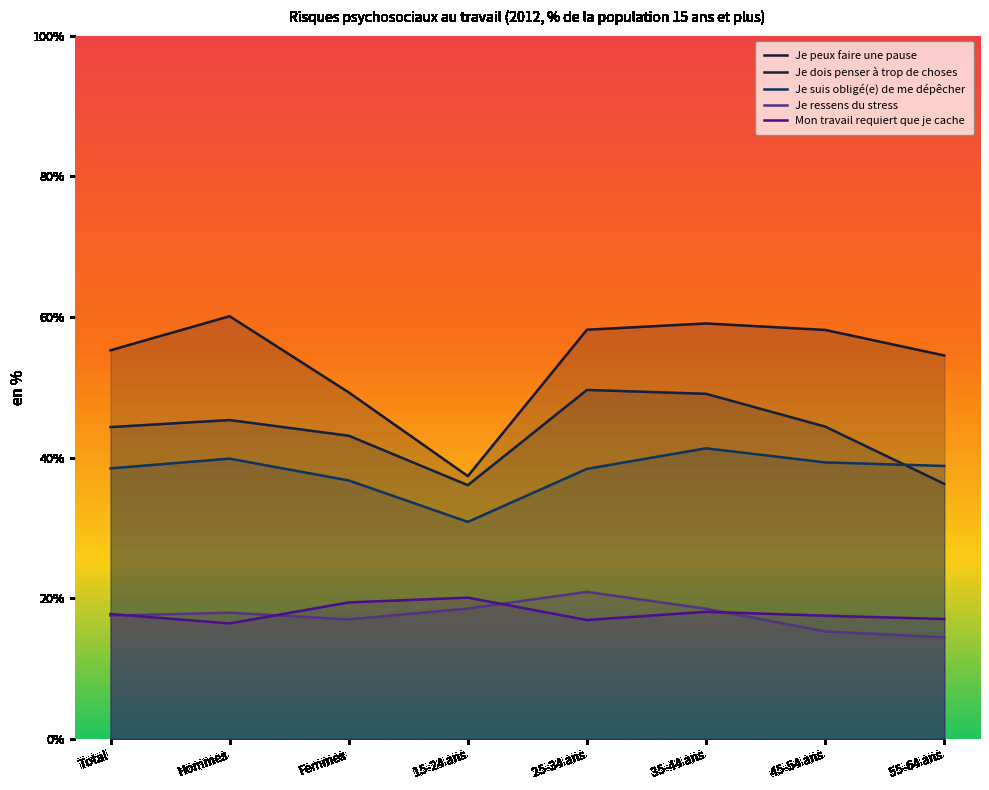

What is the value of the Je ressens du stress point at the 5th from the left?

20.9